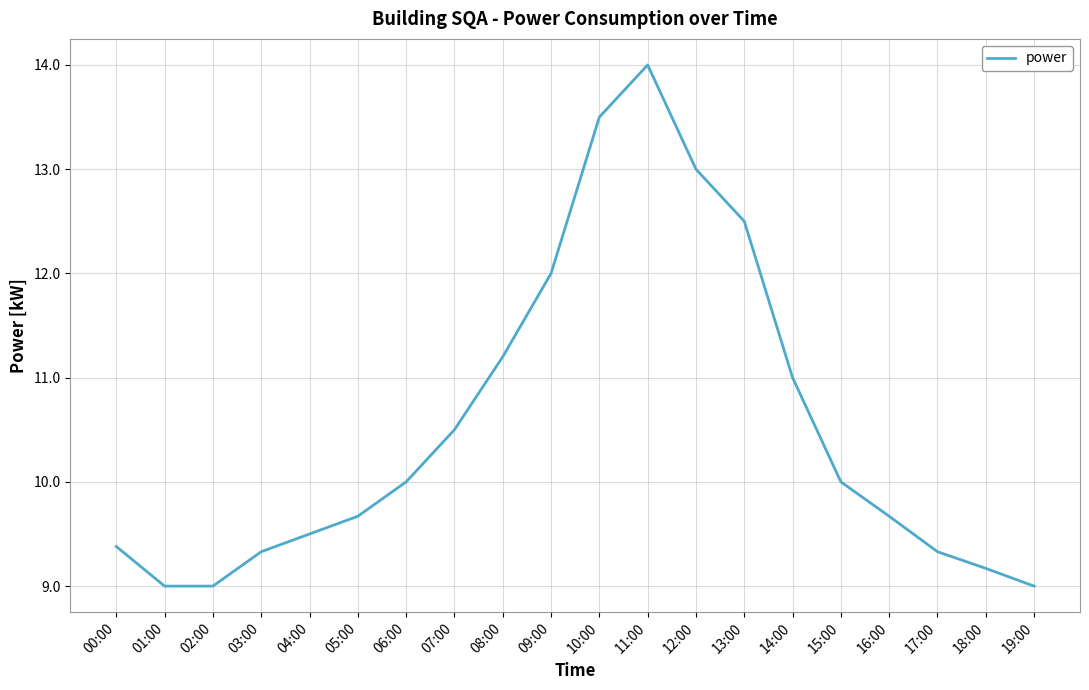

What position from the left is 07:00?

8